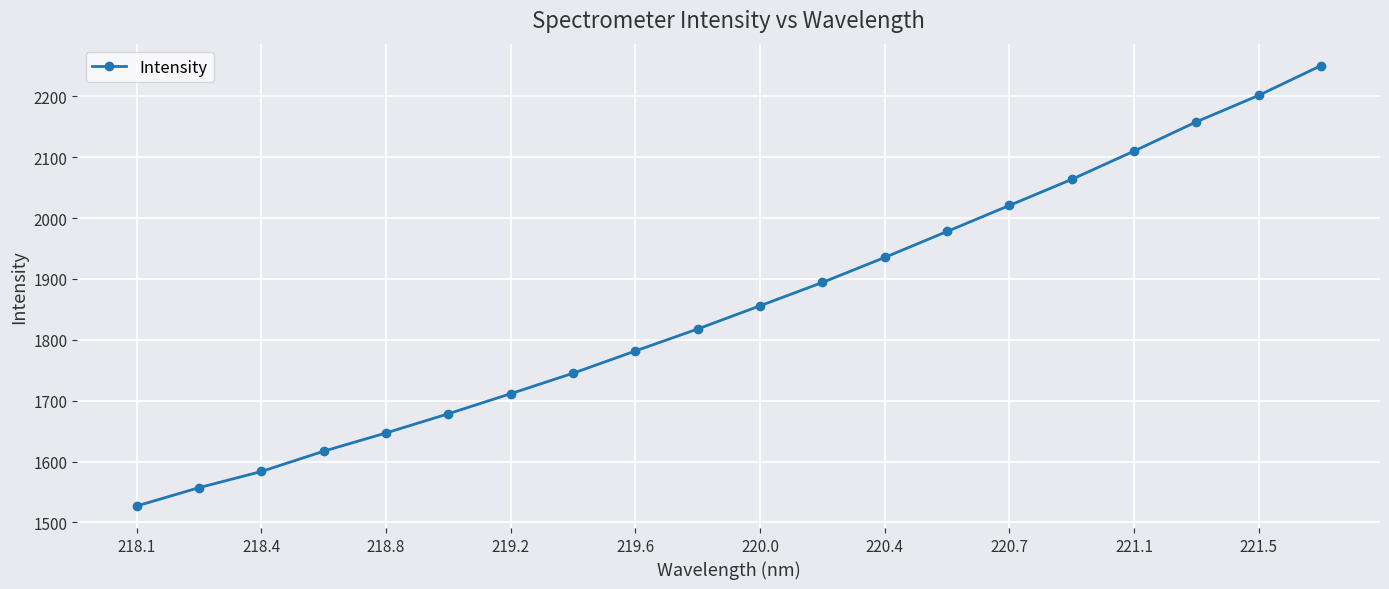

What is the value of the 11th point from the left?

1856.0